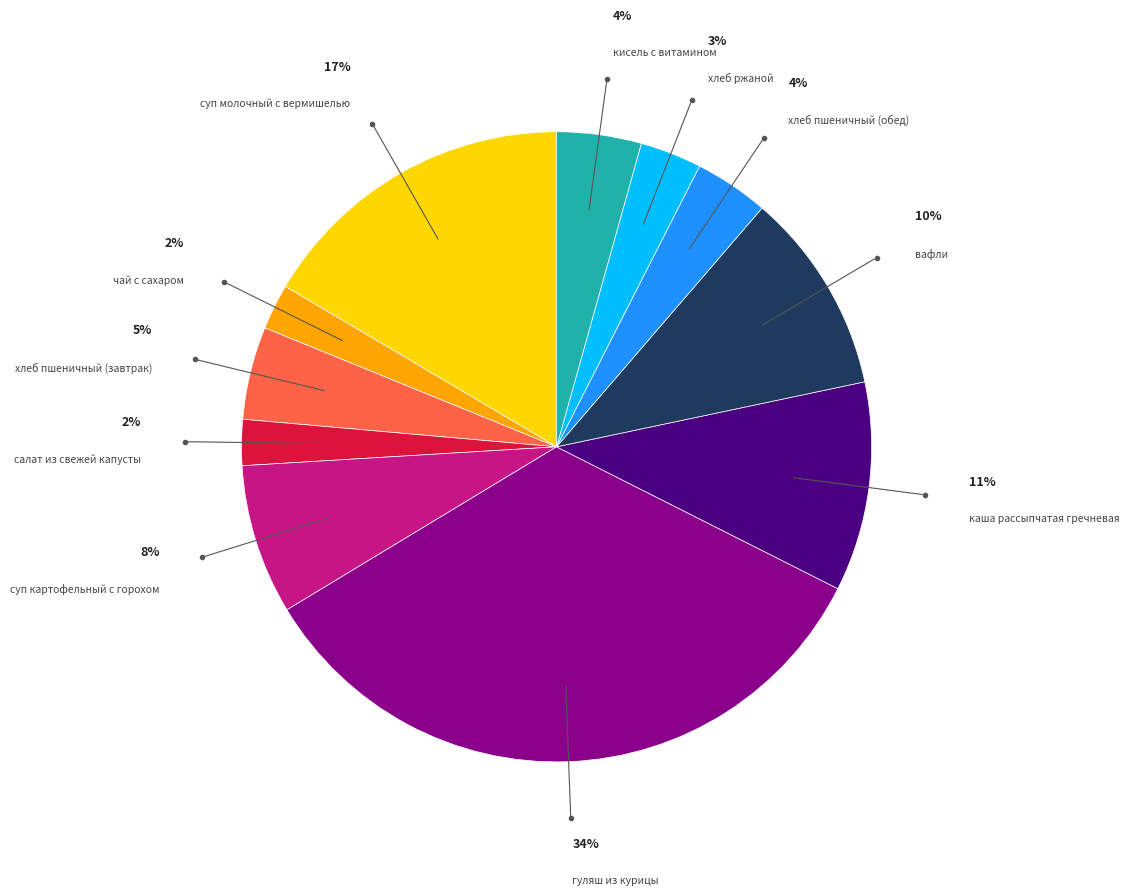

To the nearest percent, what is the difference between the largest and smallest slice percentages?

32%